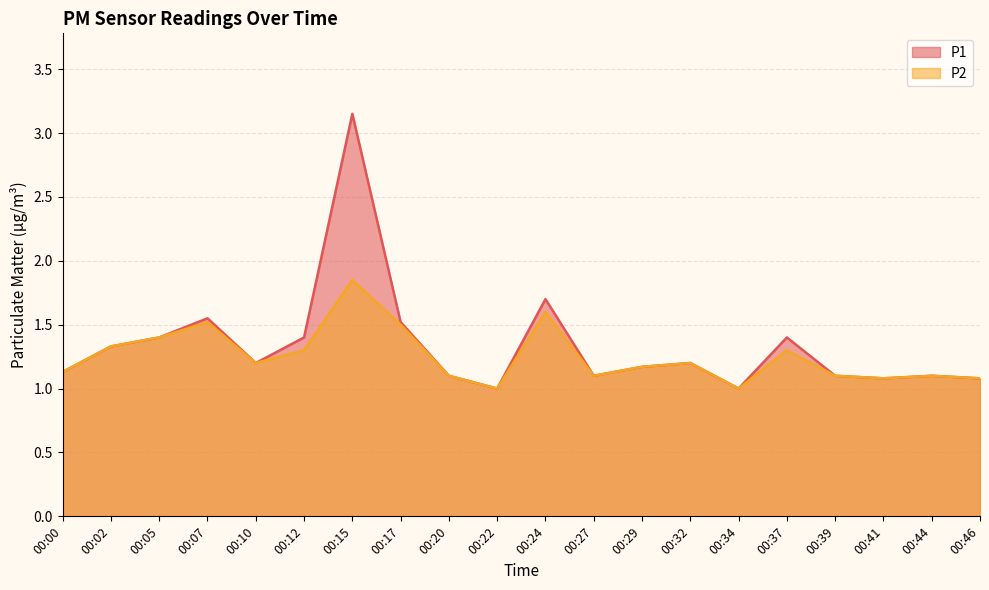

Which series has the widest spread of values?

P1